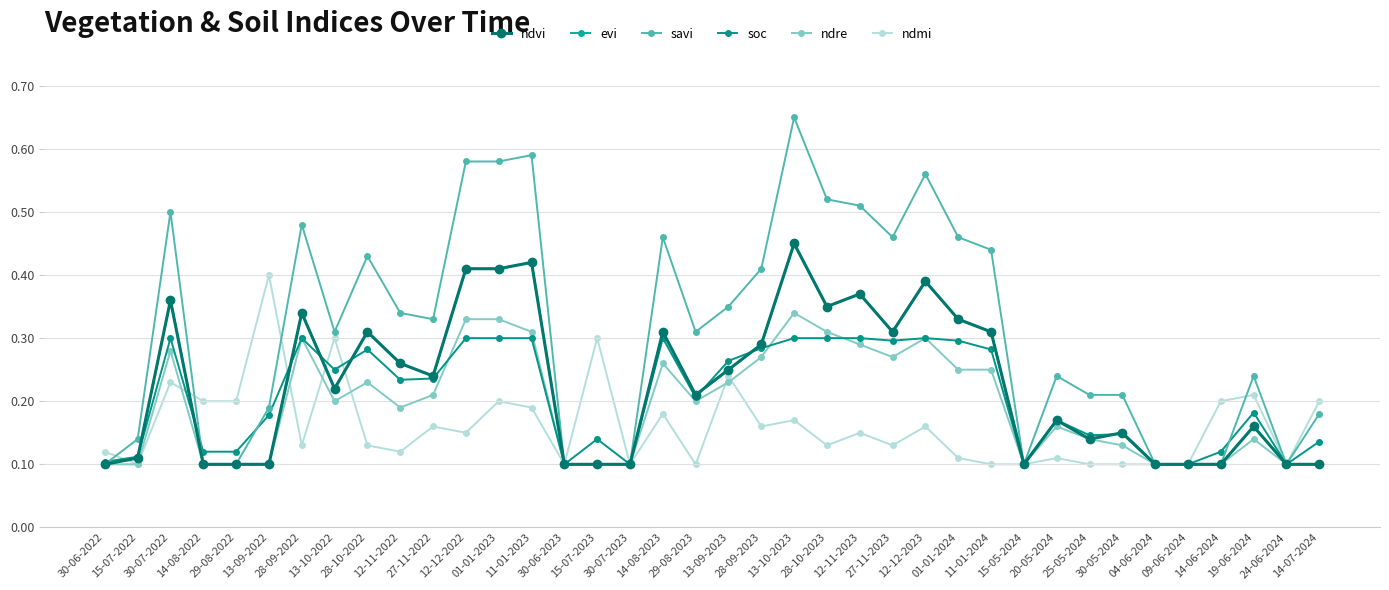

What is the total value across all series at 11-01-2024?

1.7